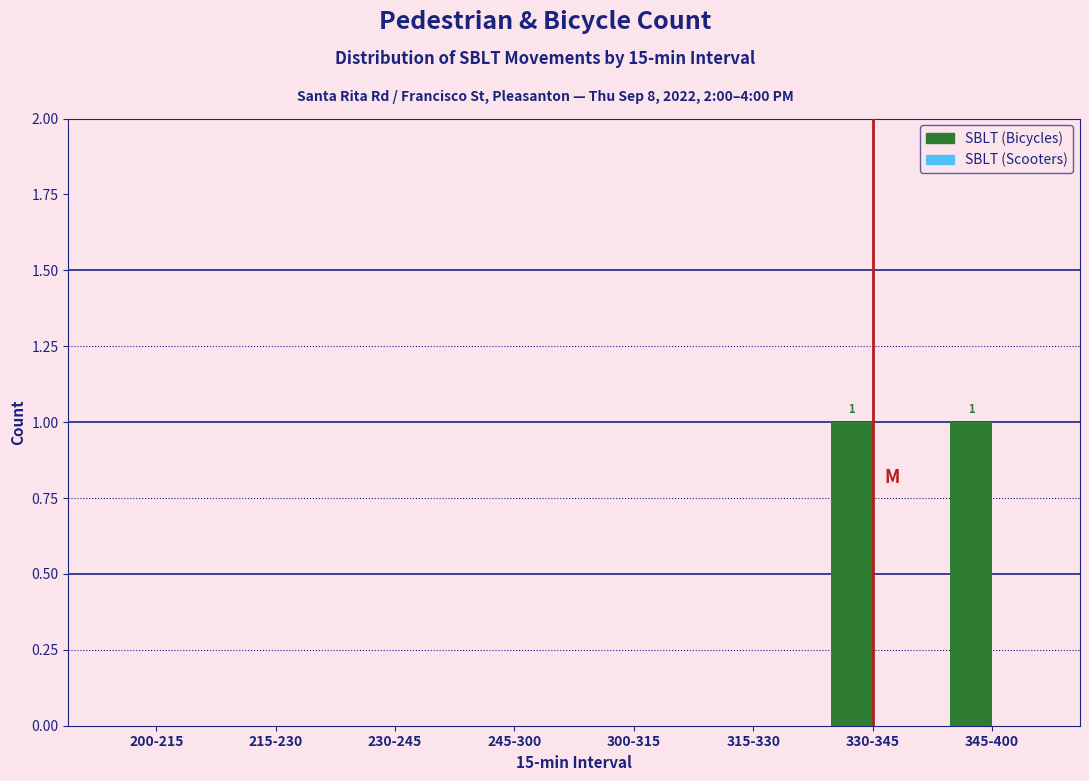

Reading left to right, what are all the values shown in this chart?

200-215=0	215-230=0	230-245=0	245-300=0	300-315=0	315-330=0	330-345=1	345-400=1